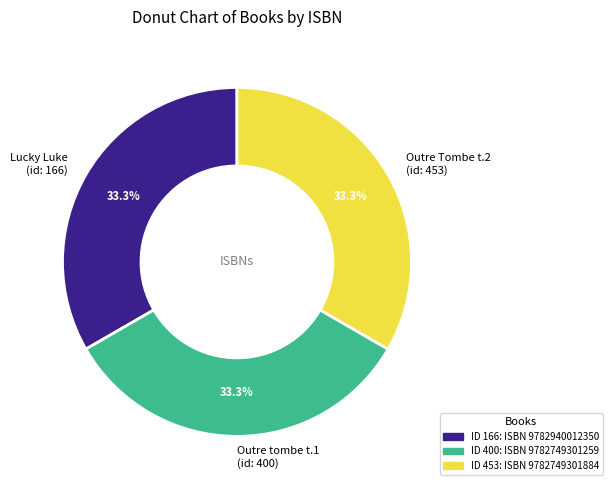

What is the ratio of the value at Outre Tombe t.2 (id: 453) to the value at Lucky Luke (id: 166)?

1.0